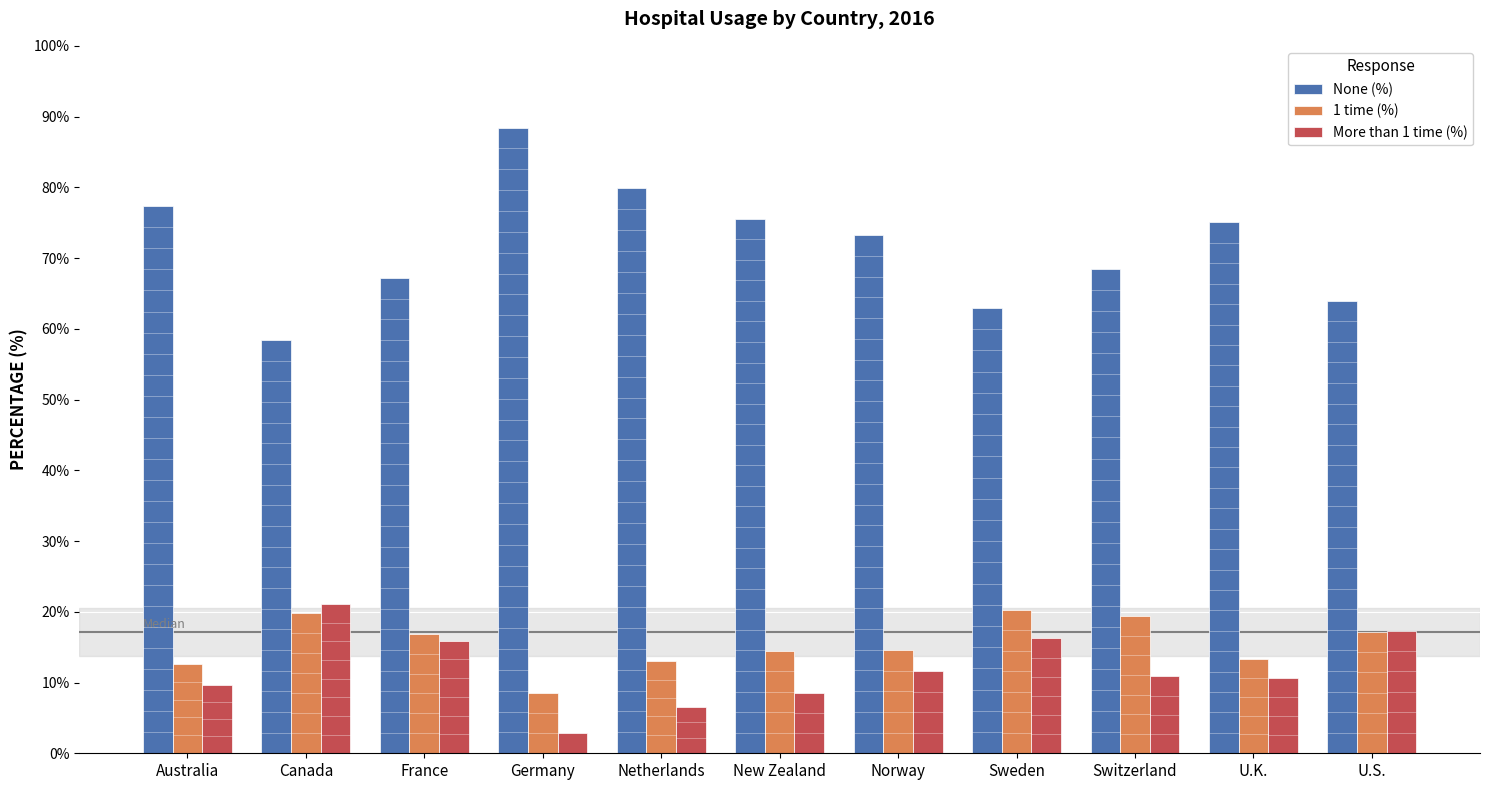

What are all the series names shown in the legend?

None (%), 1 time (%), More than 1 time (%)